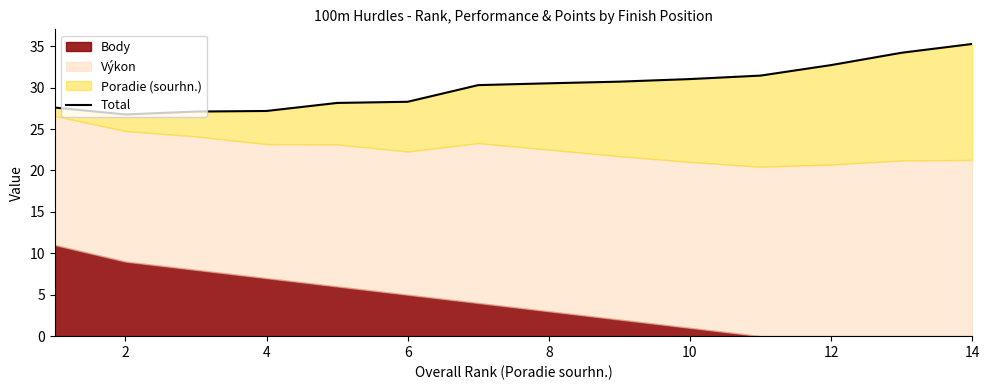

What is the difference between the values at 12 and 10?

2.0